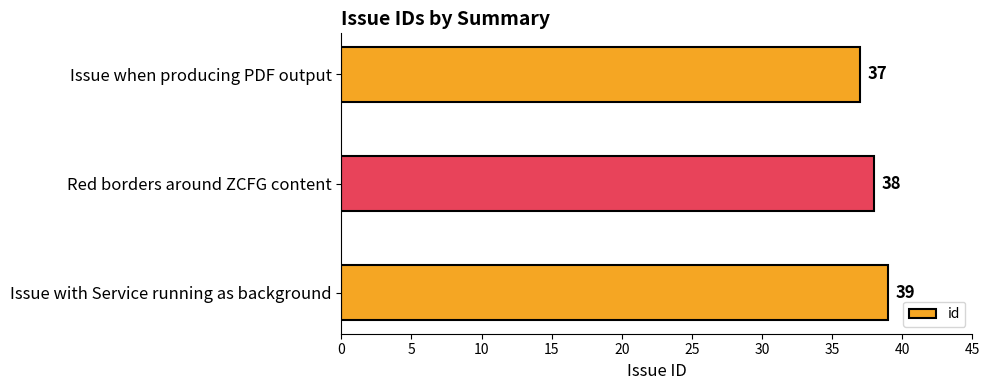

At which label is the value closest to 38?

Red borders around ZCFG content